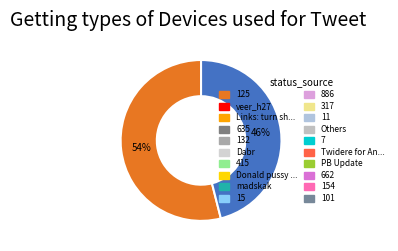

Is there any slice that represents more than half of the pie?

Yes